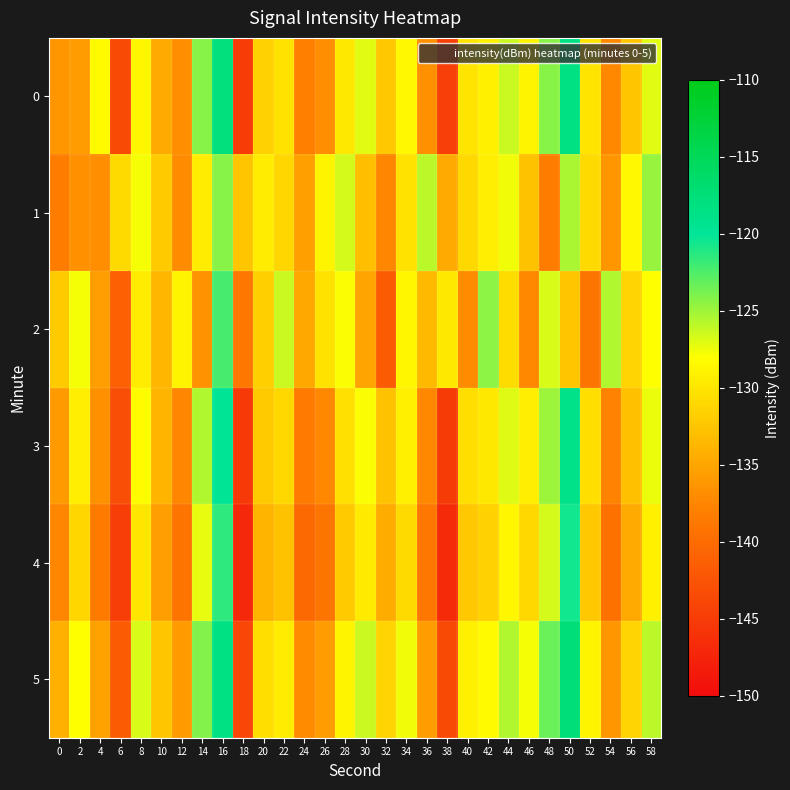

What is the smallest value displayed?

-146.9